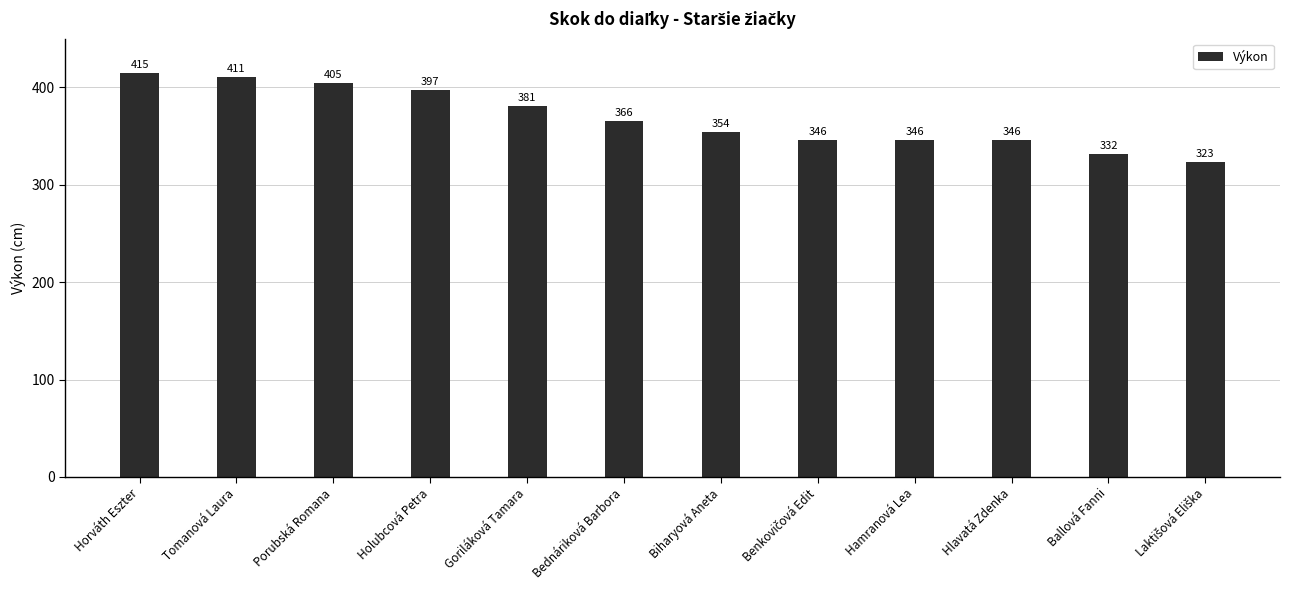

What is the smallest value displayed?

323